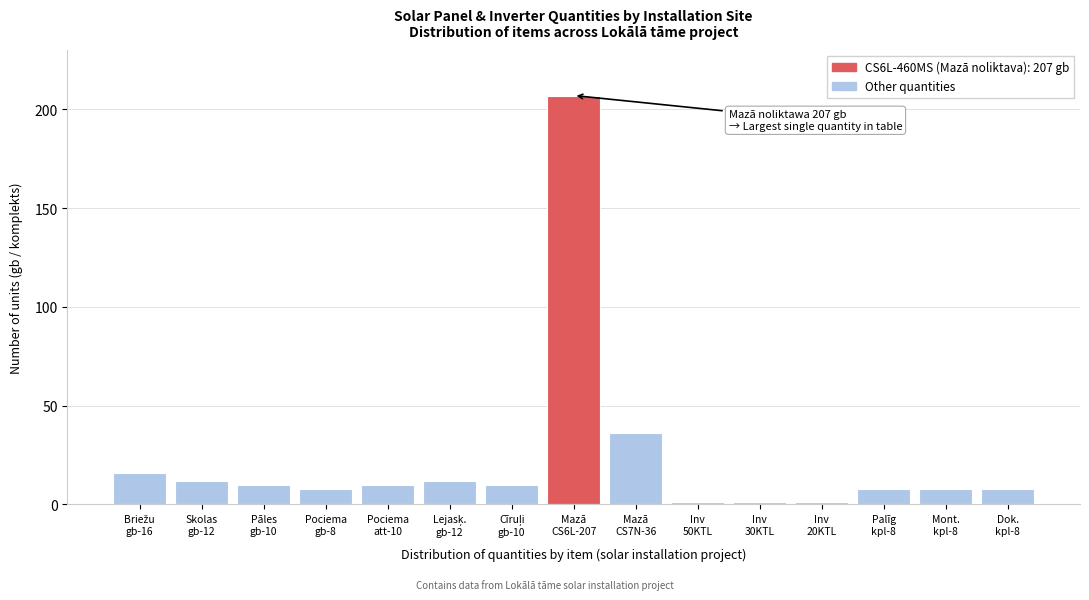

Reading left to right, what are all the values shown in this chart?

16	12	10	8	10	12	10	207	36	1	1	1	8	8	8